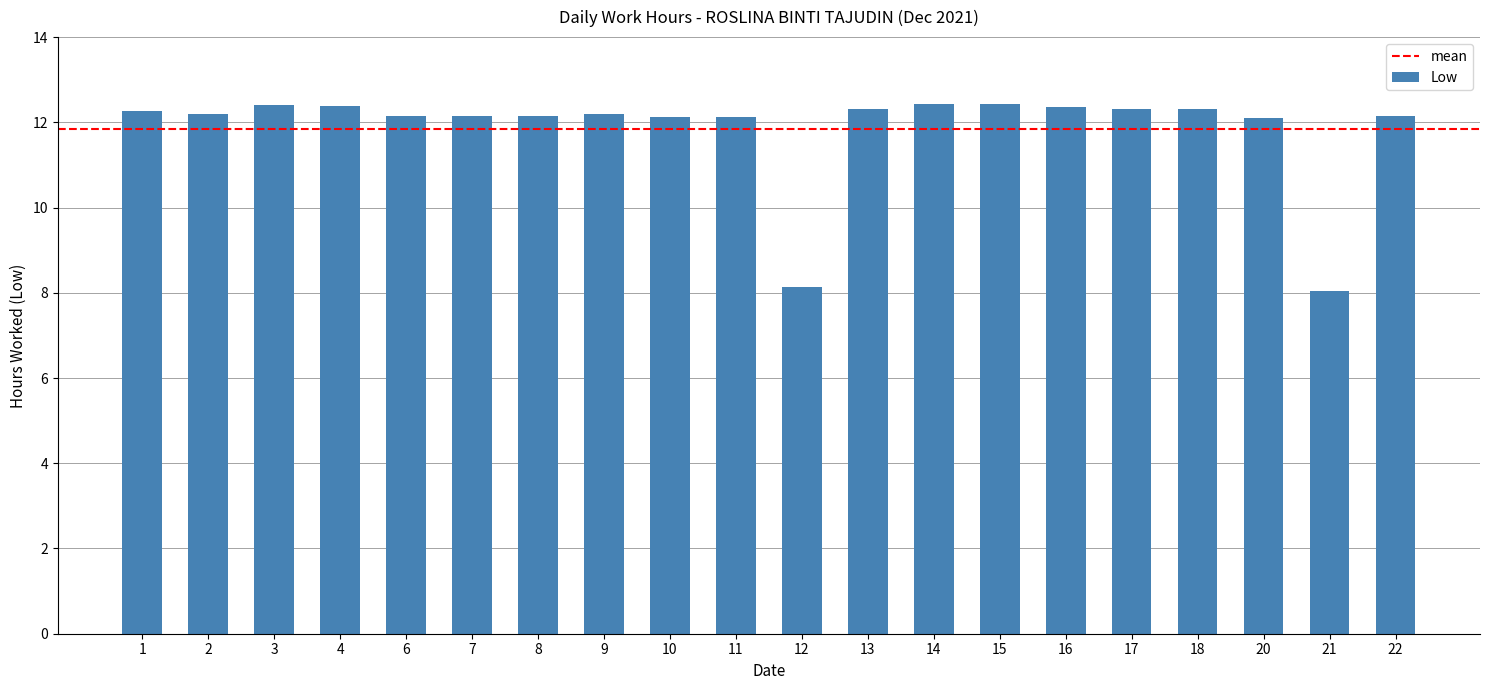

What is the change in value from 13 to 15?

+0.1